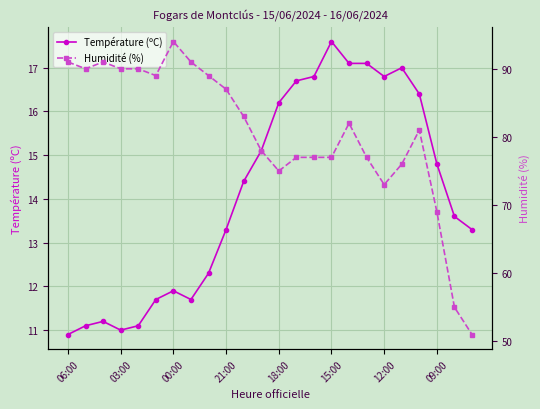

What is the minimum value for Température (ºC)?

10.9